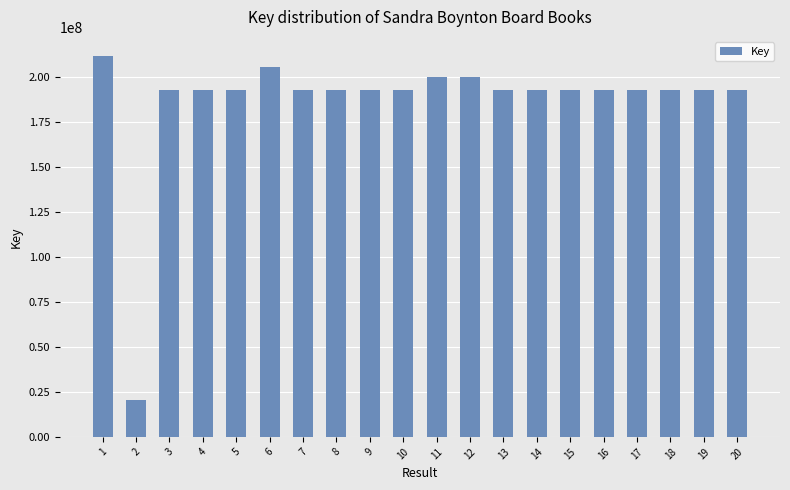

What is the smallest value displayed?

20379506